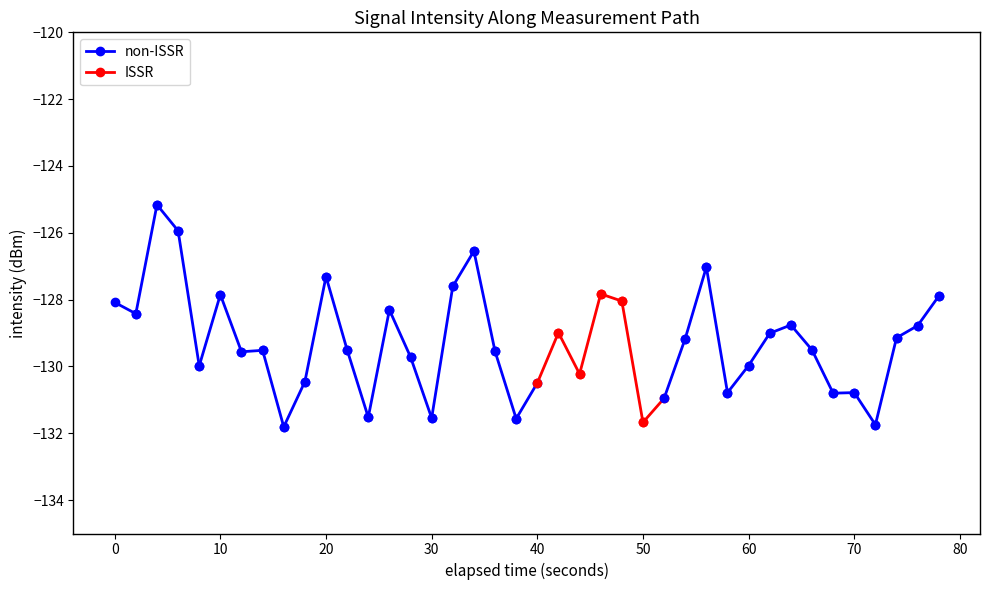

Rank the series at −10 from highest to lowest value.

non-ISSR, ISSR